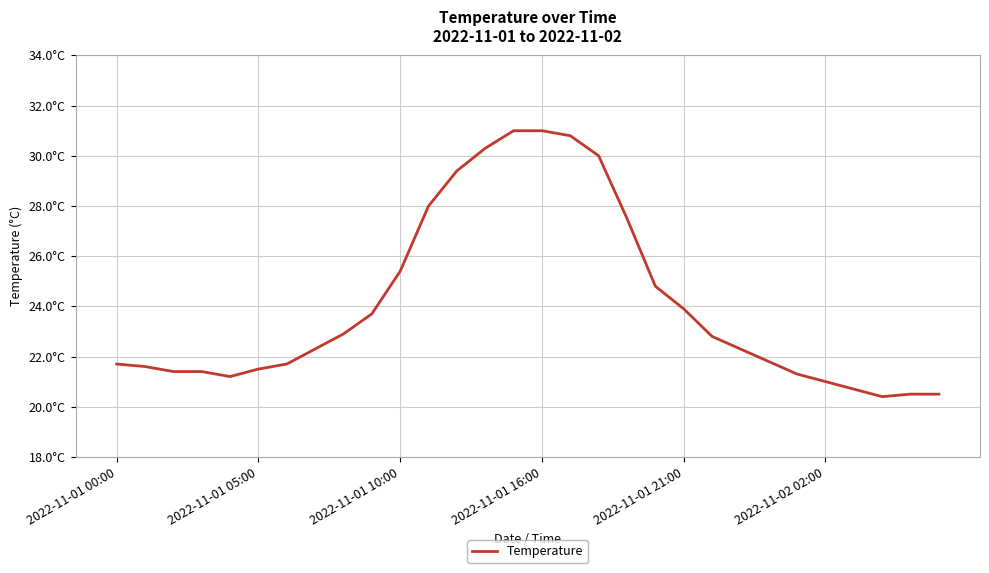

Does the chart display data point markers on the line(s)?

No